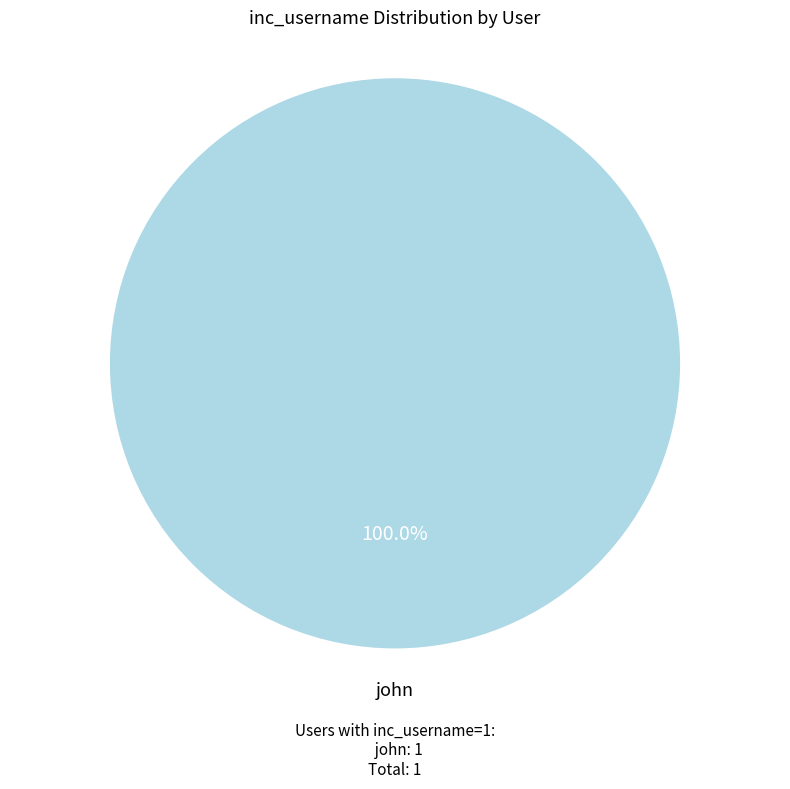

Is there a majority slice in this chart?

Yes